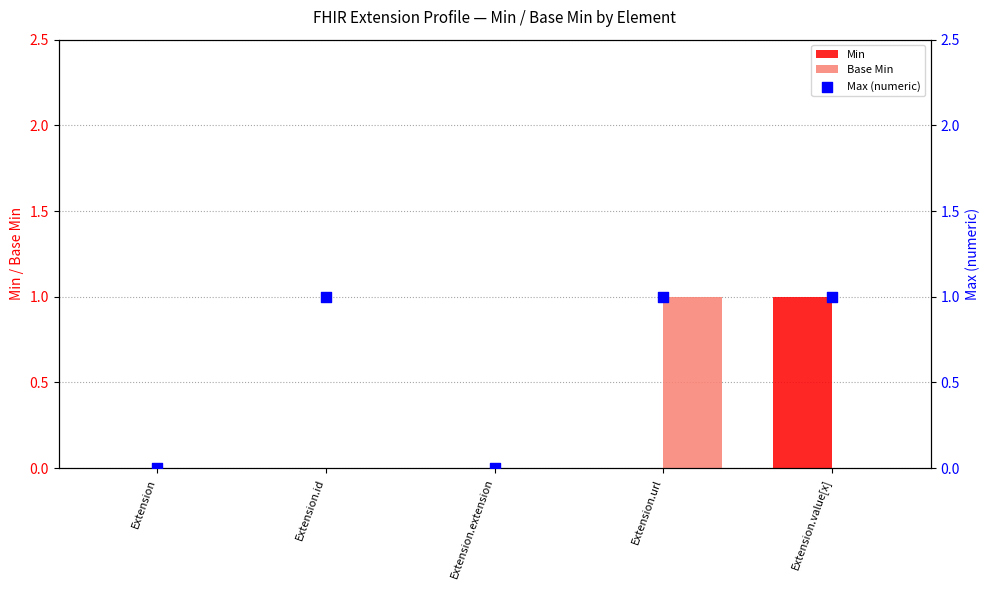

Which series has the largest total across all categories?

Max (numeric)